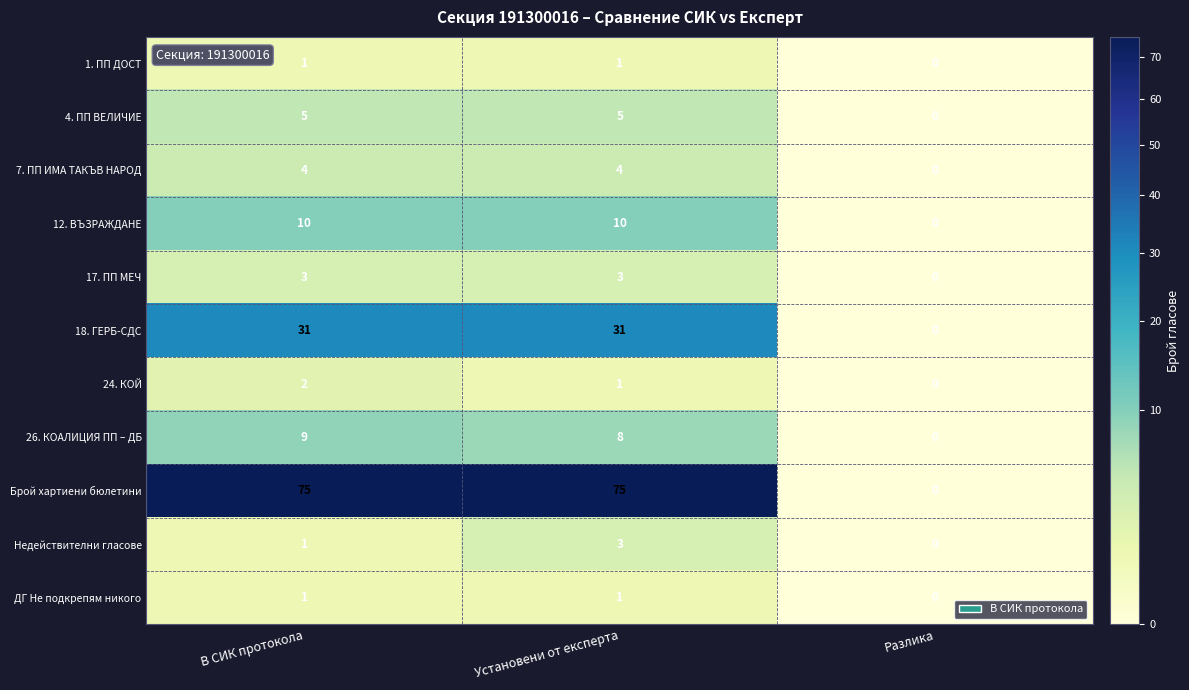

What is the difference between the maximum and minimum values in the 4. ПП ВЕЛИЧИЕ series?

5